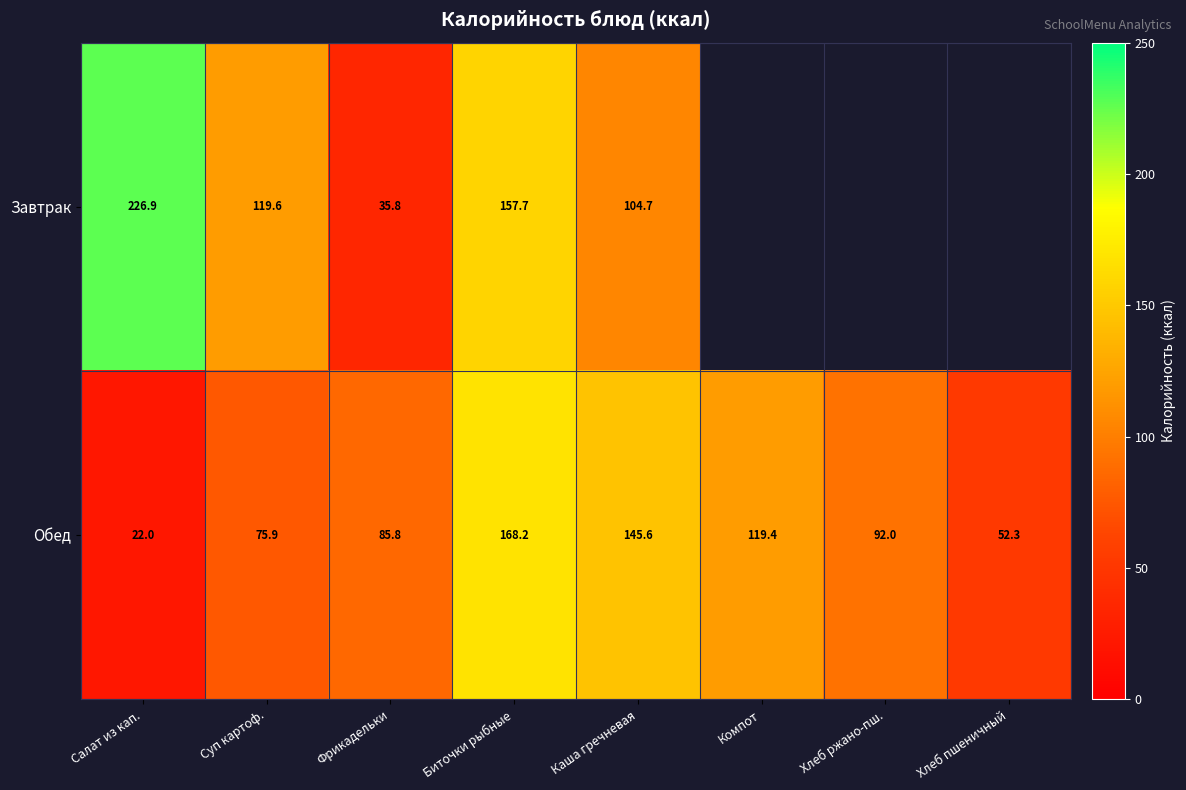

Which label corresponds to the largest value in the chart?

Салат из кап.